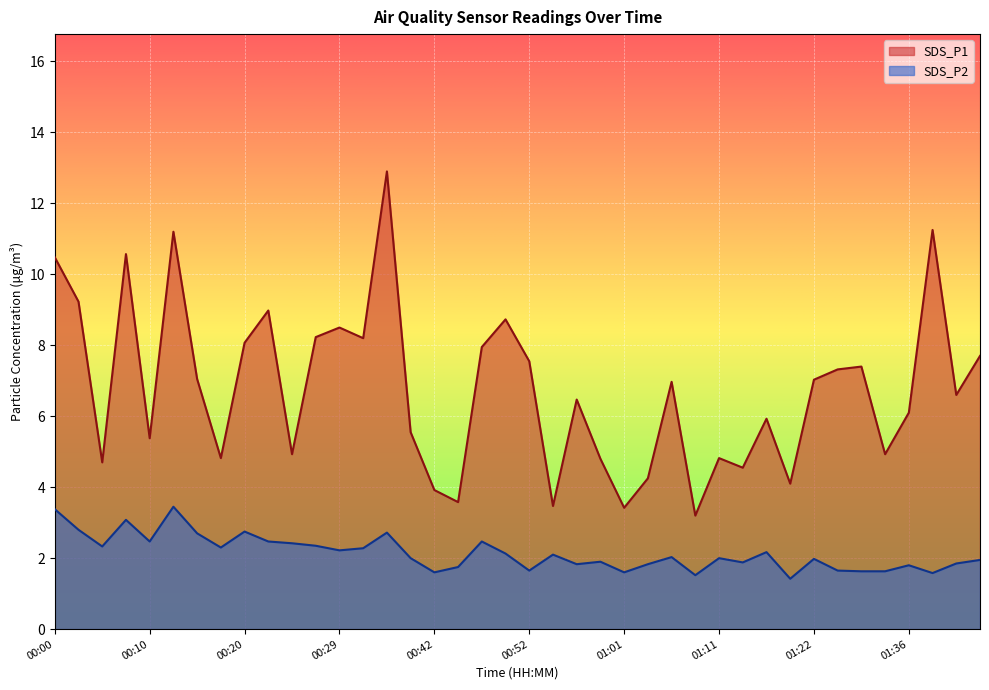

Rank the series by their average value, from highest to lowest.

SDS_P1, SDS_P2